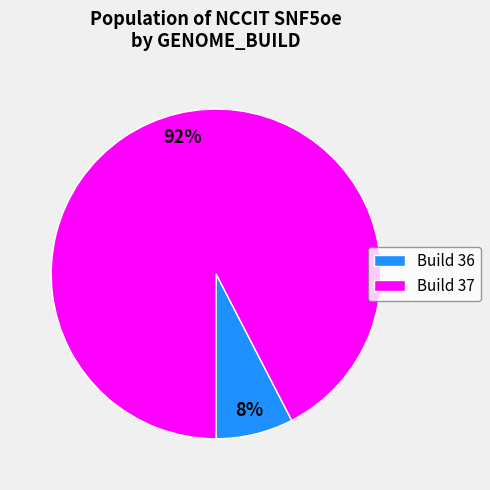

Count the number of slices in the pie.

2